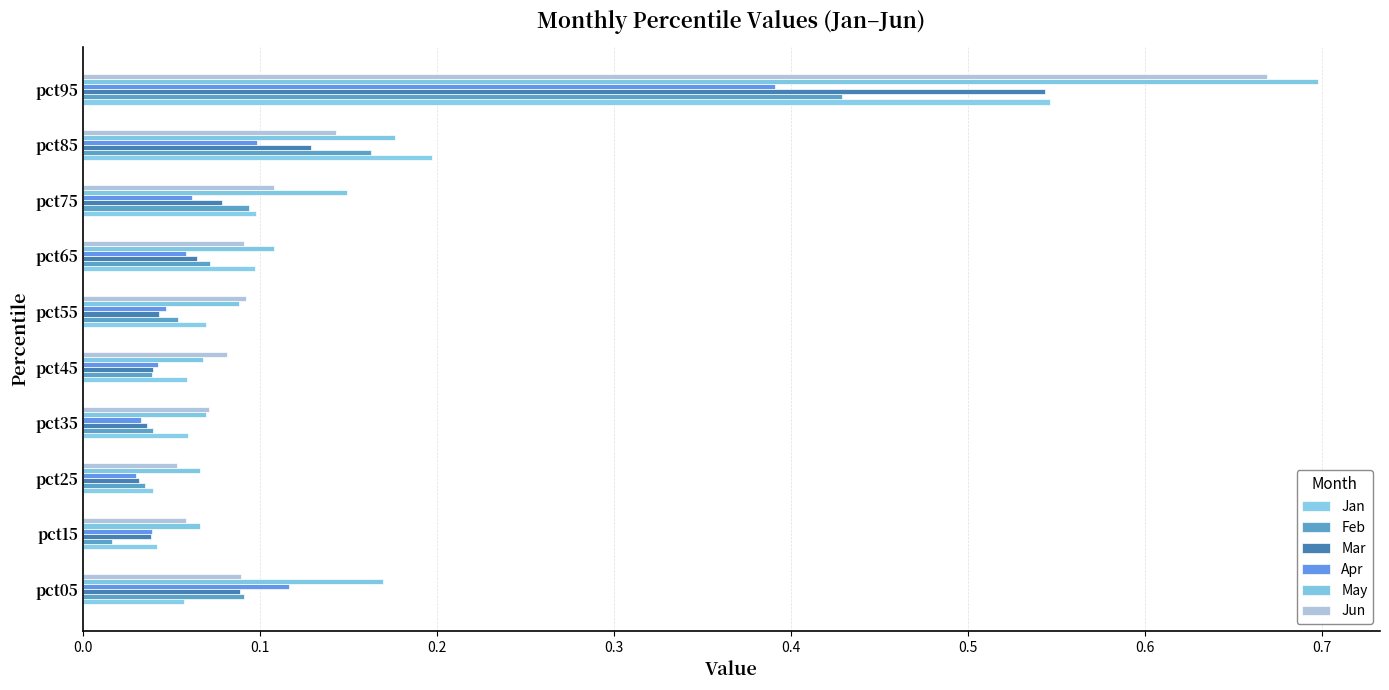

What are all the series names shown in the legend?

Jan, Feb, Mar, Apr, May, Jun